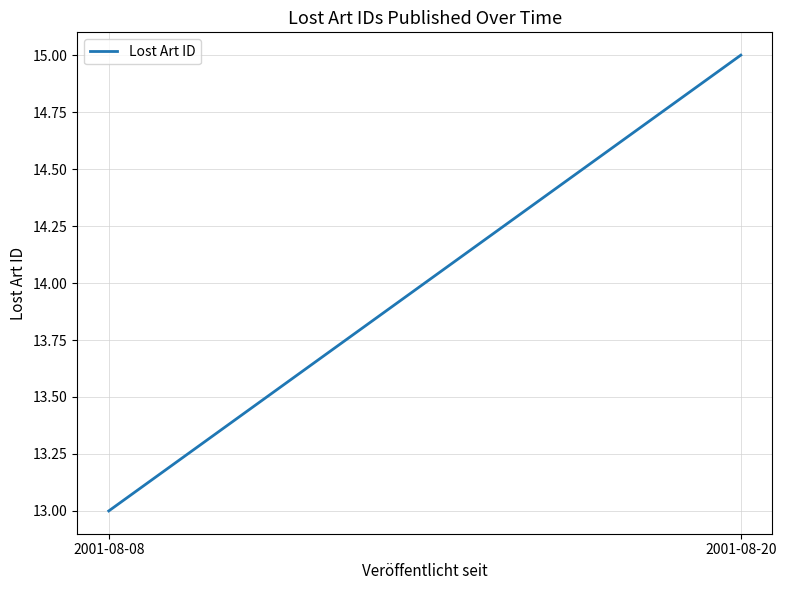

What is the change in value from 2001-08-08 to 2001-08-20?

+2